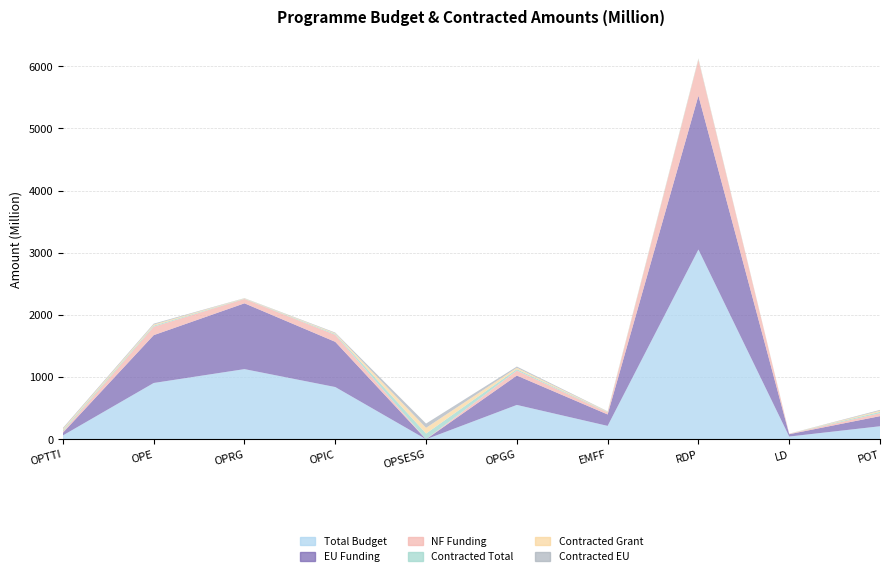

Reading left to right, transcribe all the data shown in this chart.

Total Budget: 61926152.1	905281731.8	1128432709.4	840156402.6	122710.1	552450882.8	215344710.8	3051955579.4	43979444.7	209389938.3
EU Funding: 43495159.6	769445269.2	1058385187.9	727274940.4	104303.5	472433702.3	183837674.4	2473981337.8	37714867.8	162855769.7
NF Funding: 18430992.5	135836462.6	70047521.5	112881462.2	18406.6	80017180.4	31507036.3	577974241.7	6264576.9	46534168.6
Contracted Total: 21514601.5	17414208.8	5062873.8	13848294.5	92061611.8	22884227.1	6766682.9	8919214.9	776909.8	22372058.2
Contracted Grant: 20515359.4	17081714.1	4934148.4	11850395.8	91943089.0	22819389.7	6705928.6	6971421.9	775887.2	18557146.5
Contracted EU: 15854164.4	14566023.1	3269067.8	9852219.9	68461140.4	19376701.5	5333497.8	5546244.9	666637.6	13000812.0